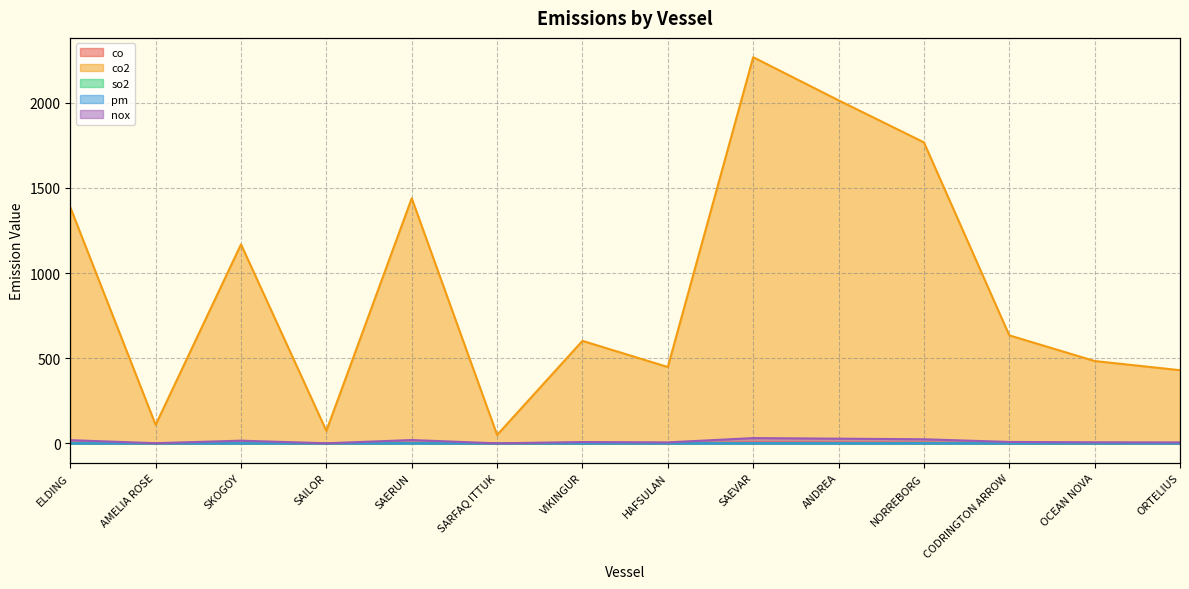

The value of pm at SAERUN is 0.5. True or false?

True